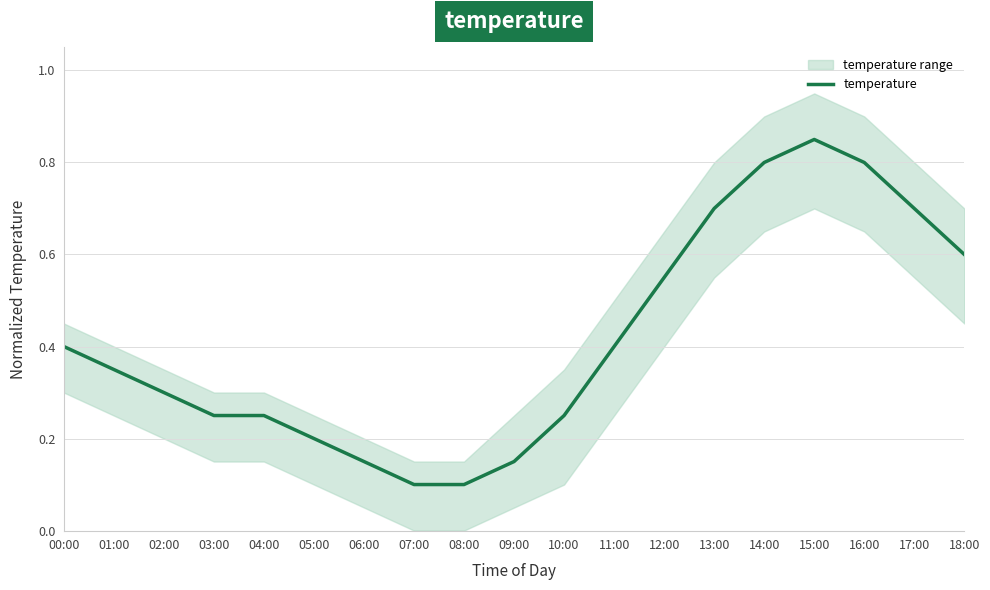

Which has a higher value, 00:00 or 08:00?

00:00